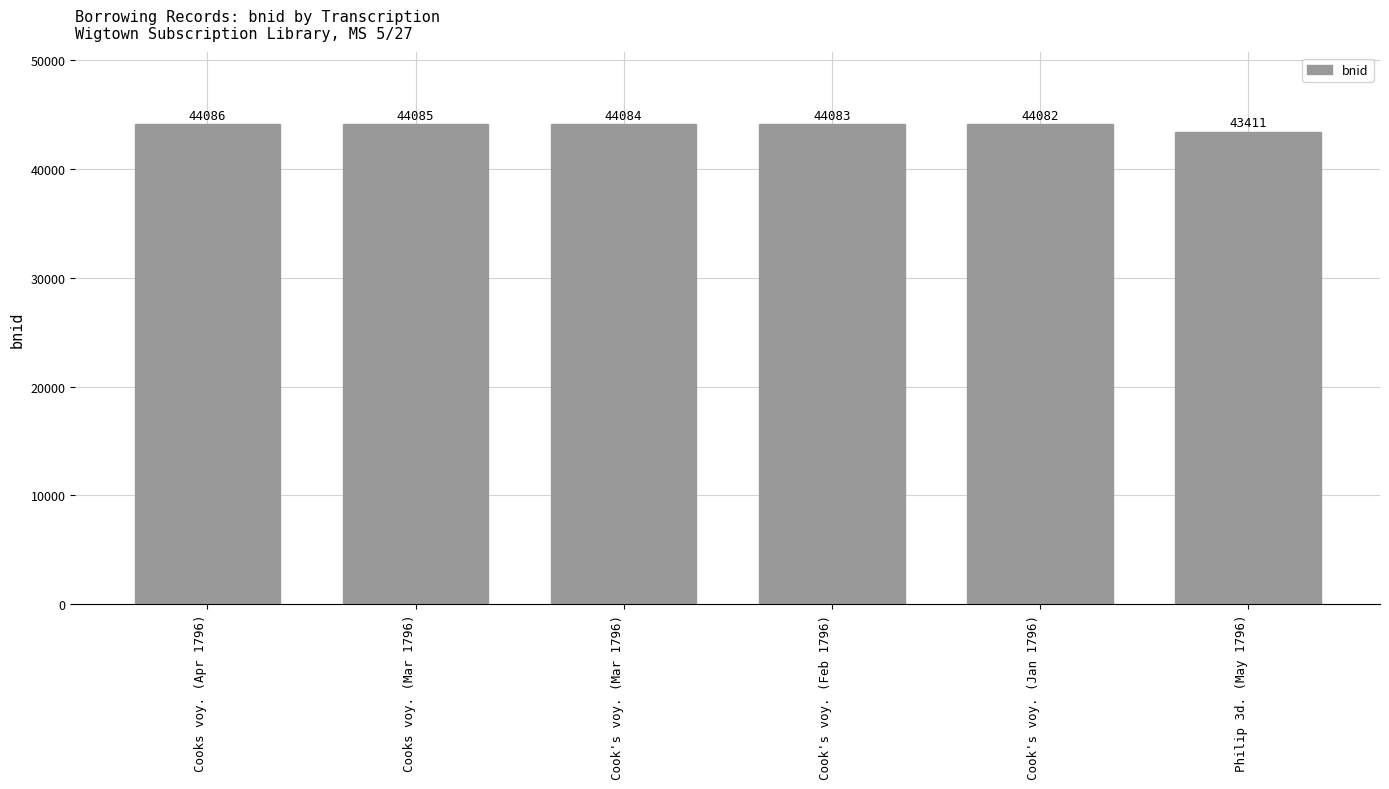

Are the bars grouped side by side (vs. stacked)?

No